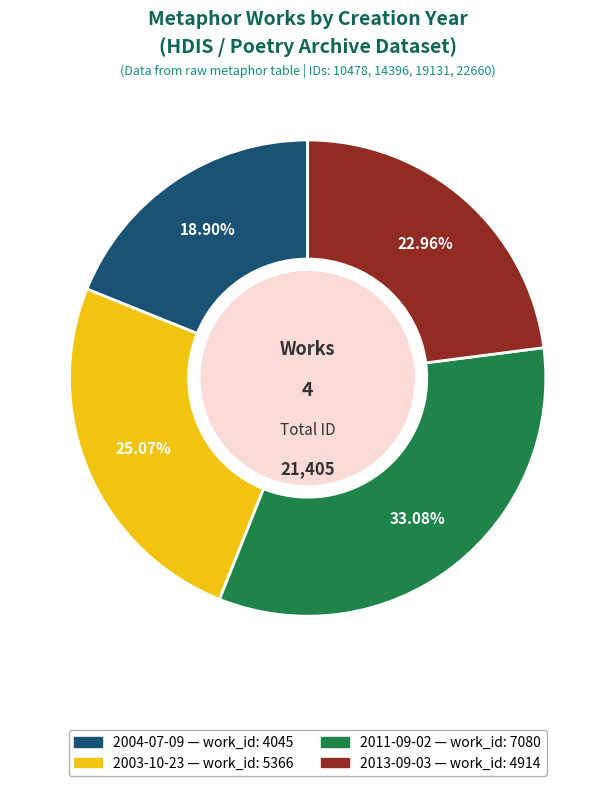

Which category has the smallest portion of the pie?

2004-07-09